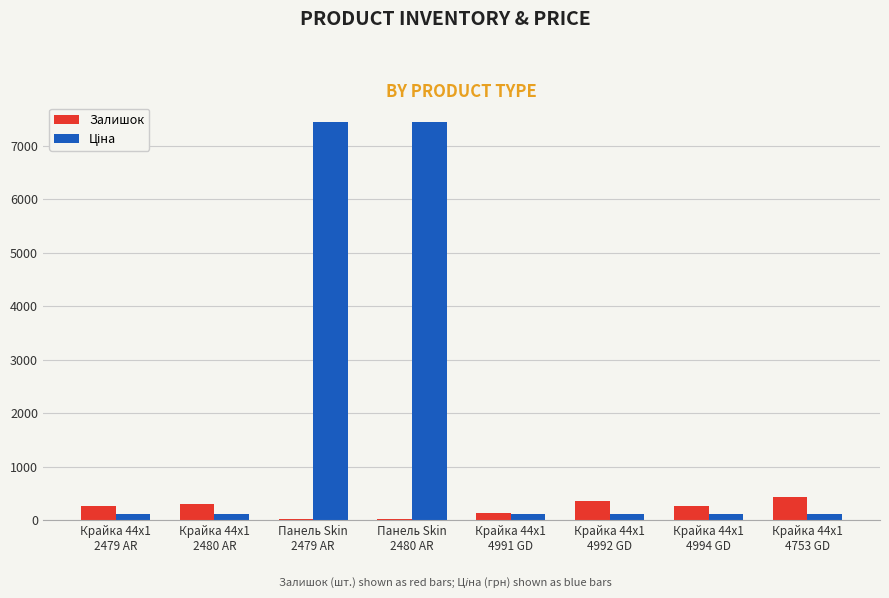

Does the chart contain stacked bars?

No